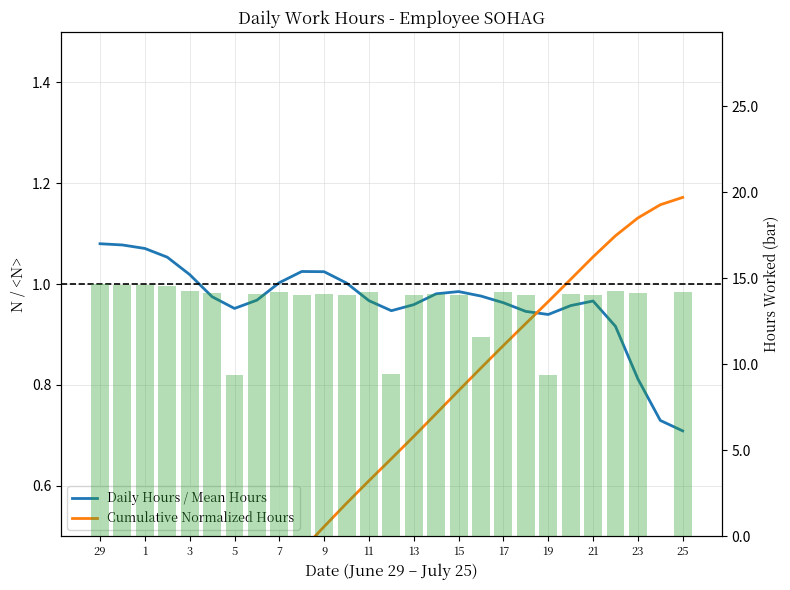

What is the minimum value shown in the chart?

0.1